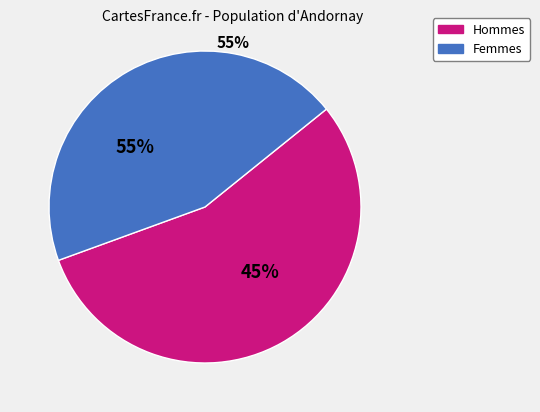

Is 8 the majority of the pie?

No